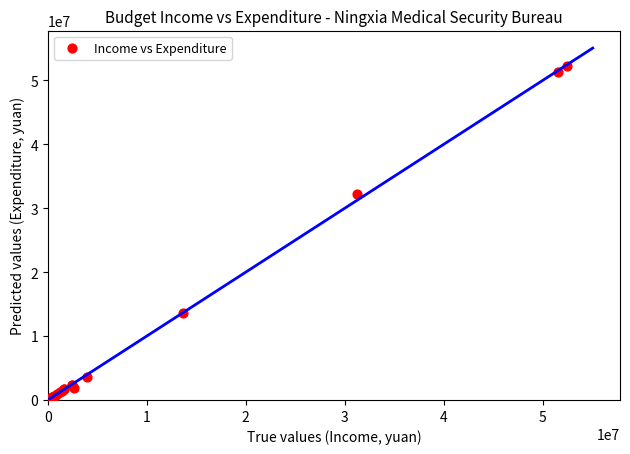

What Y value in the scatter plot is closest to 26231205?

32203862.5